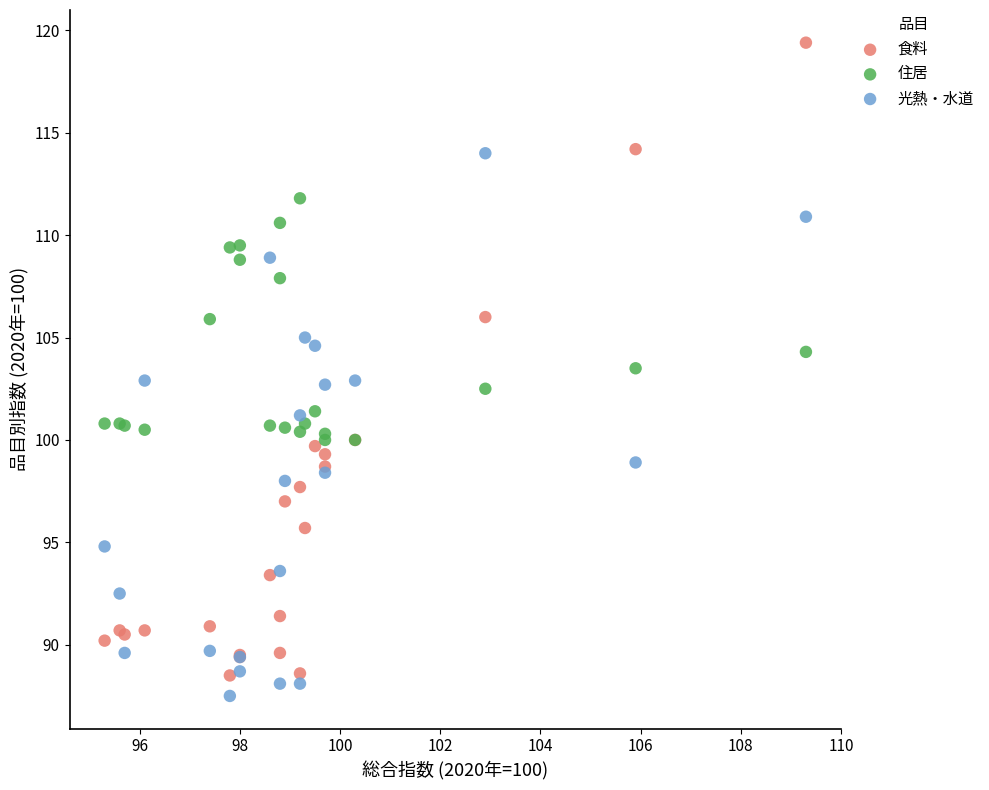

Which series has the largest Y range (max minus min)?

食料